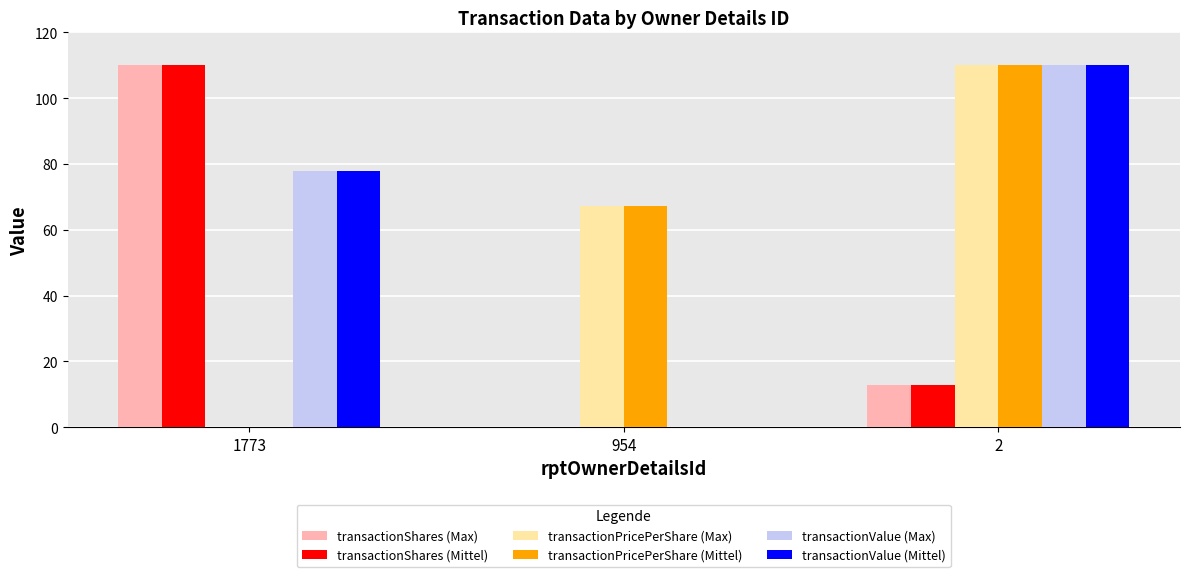

What is the total value across all series at 1773?

375.5